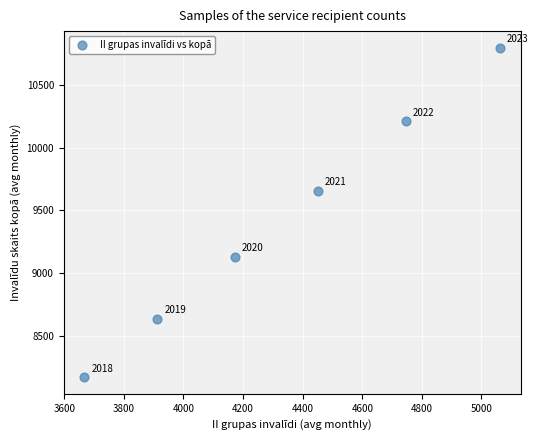

What Y value in the scatter plot is closest to 9484?

9657.0